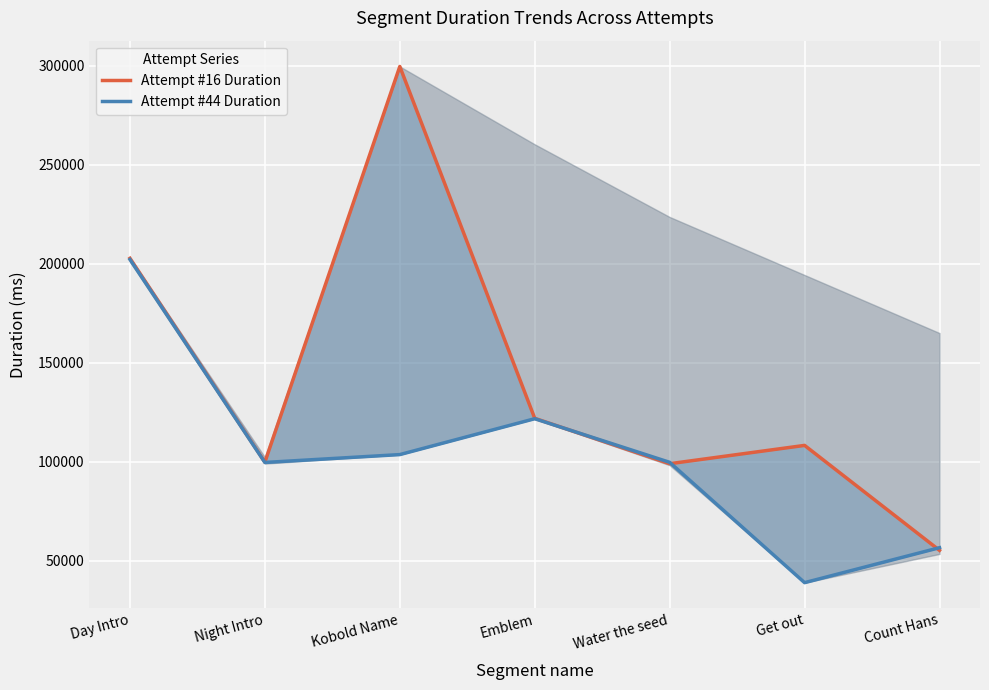

What is the label of the 4th point from the right?

Emblem